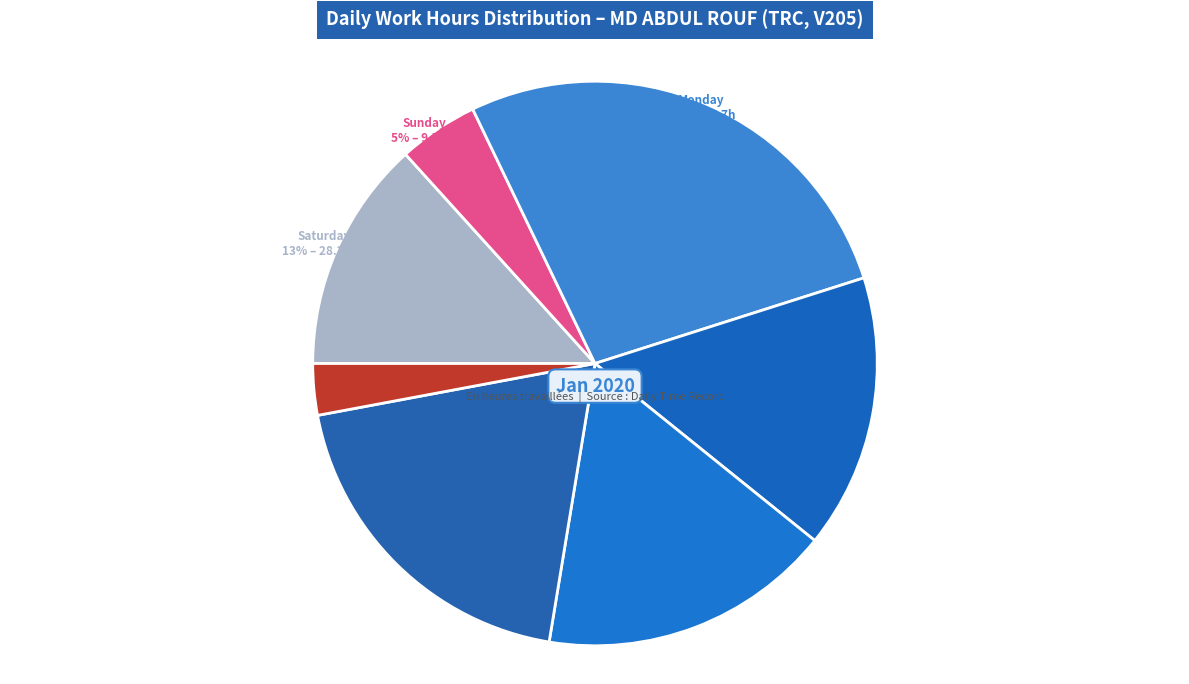

Is there any slice that represents more than half of the pie?

No